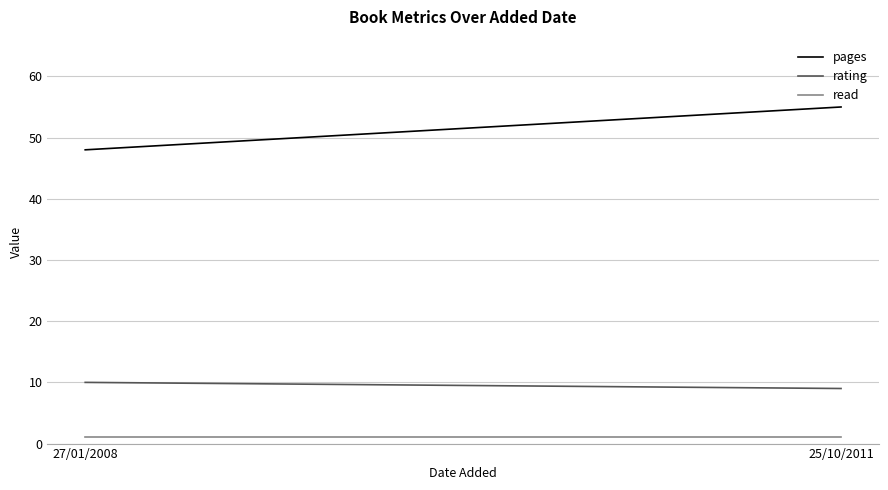

Is the value of pages at 27/01/2008 greater than the value of rating at 25/10/2011?

Yes